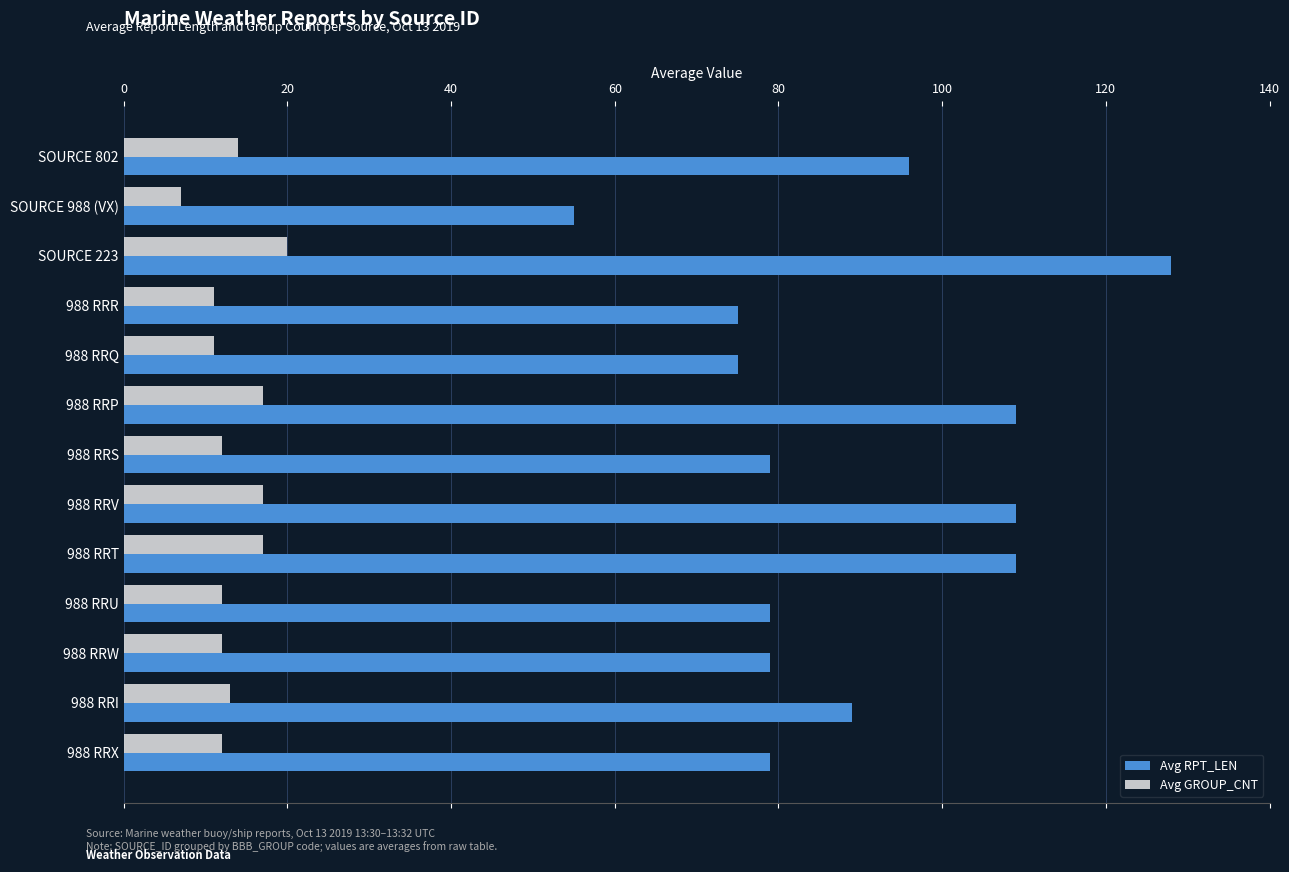

Rank the series by their average value, from lowest to highest.

Avg GROUP_CNT, Avg RPT_LEN